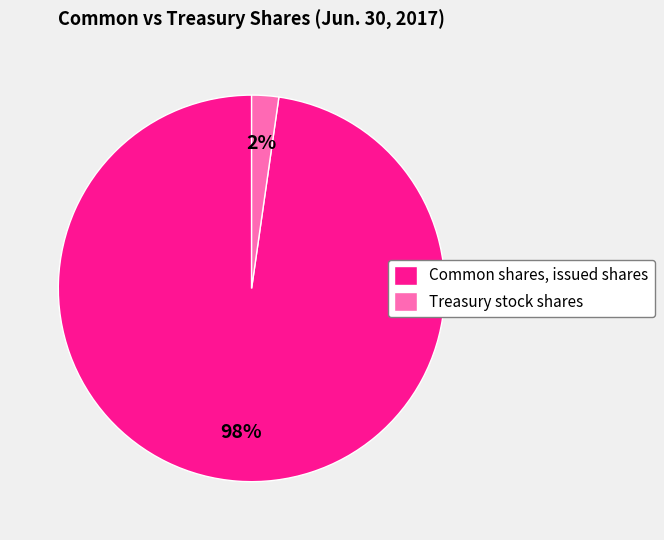

Which has a higher value, Common shares, issued shares or Treasury stock shares?

Common shares, issued shares